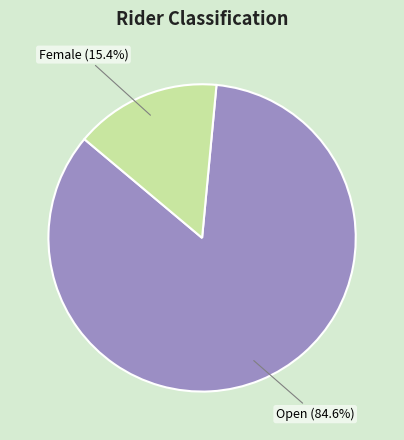

To the nearest percent, what portion does Female represent?

15%